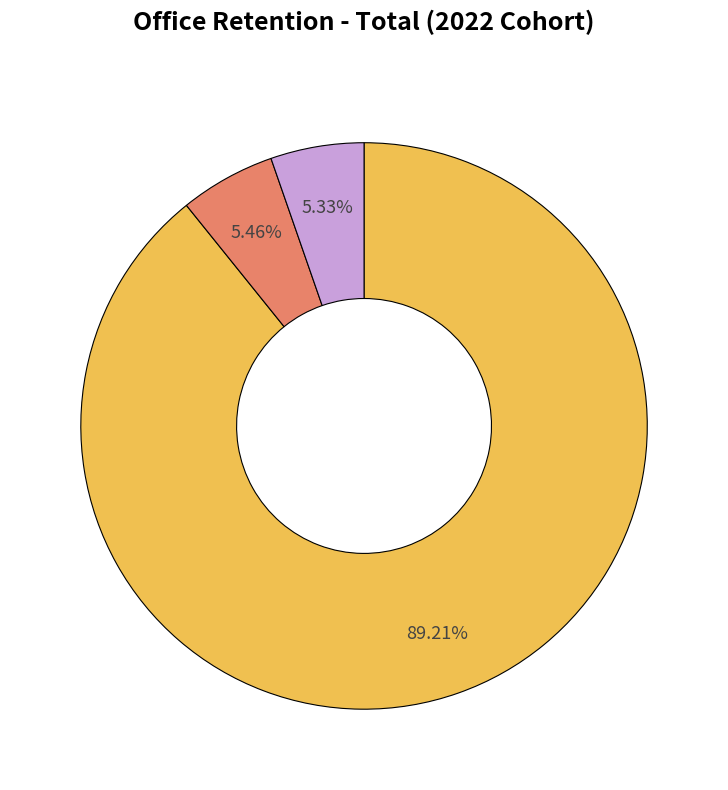

To the nearest percent, what is the difference between the largest and smallest slice percentages?

84%